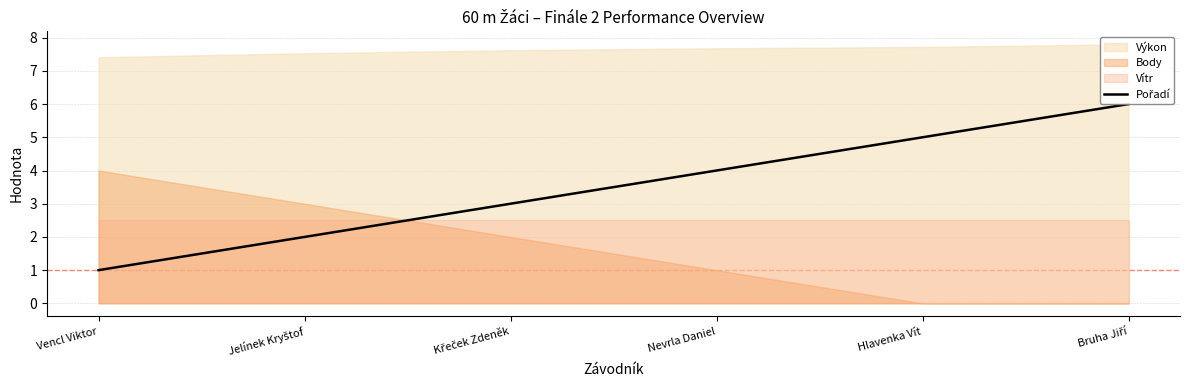

Count the number of categories in the chart.

6